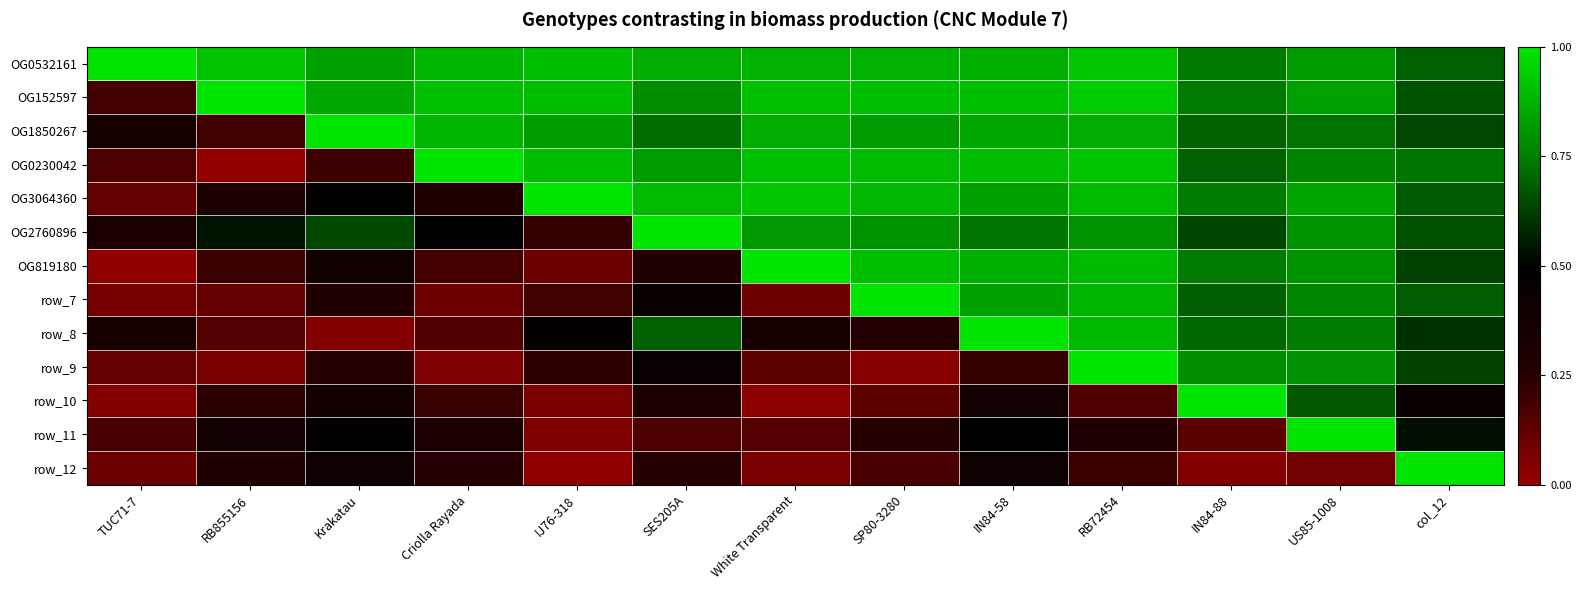

What is the total value across all series at TUC71-7?

3.0